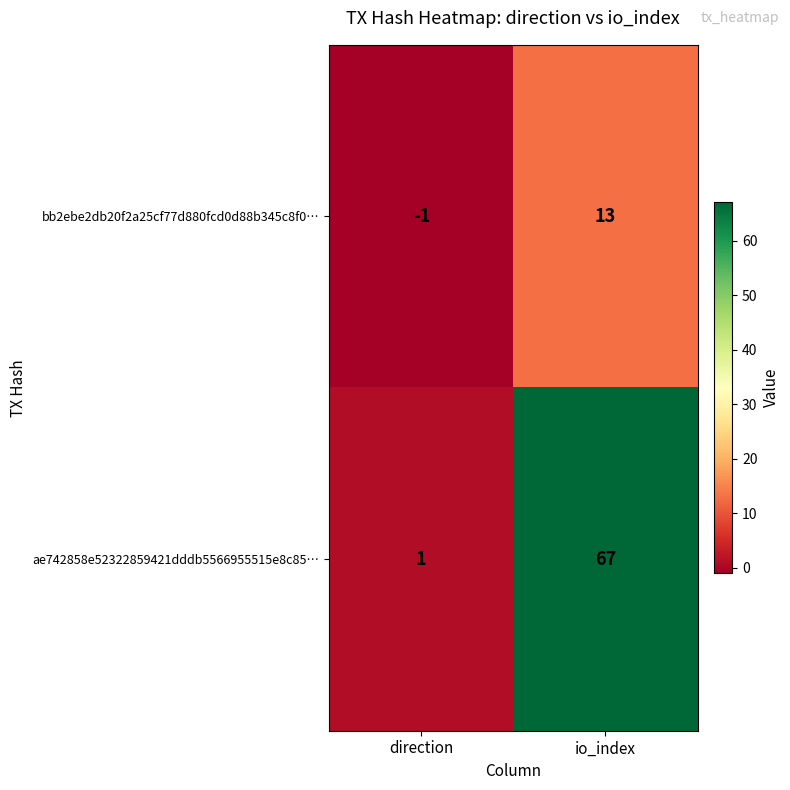

Rank the series at direction from lowest to highest value.

bb2ebe2db20f2a25cf77d880fcd0d88b345c8f0…, ae742858e52322859421dddb5566955515e8c85…